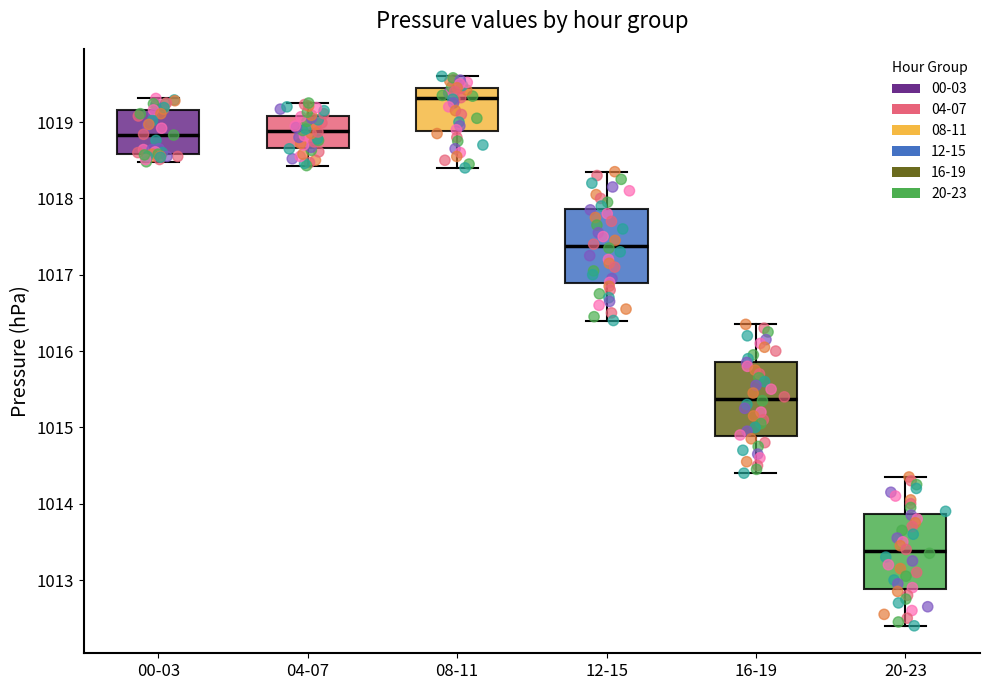

Reading left to right, read every box against the y-axis: the position of its median line, the range the box covers, and the ends of its whiskers. The values are not printed on the chart, so give them approximately, as read against the axis.

00-03: median 1018.8, box 1018.6 to 1019.2, whiskers 1018.5 to 1019.3
04-07: median 1018.9, box 1018.7 to 1019.1, whiskers 1018.4 to 1019.3
08-11: median 1019.3, box 1018.9 to 1019.5, whiskers 1018.4 to 1019.6
12-15: median 1017.4, box 1016.9 to 1017.9, whiskers 1016.4 to 1018.4
16-19: median 1015.4, box 1014.9 to 1015.9, whiskers 1014.4 to 1016.4
20-23: median 1013.4, box 1012.9 to 1013.9, whiskers 1012.4 to 1014.4